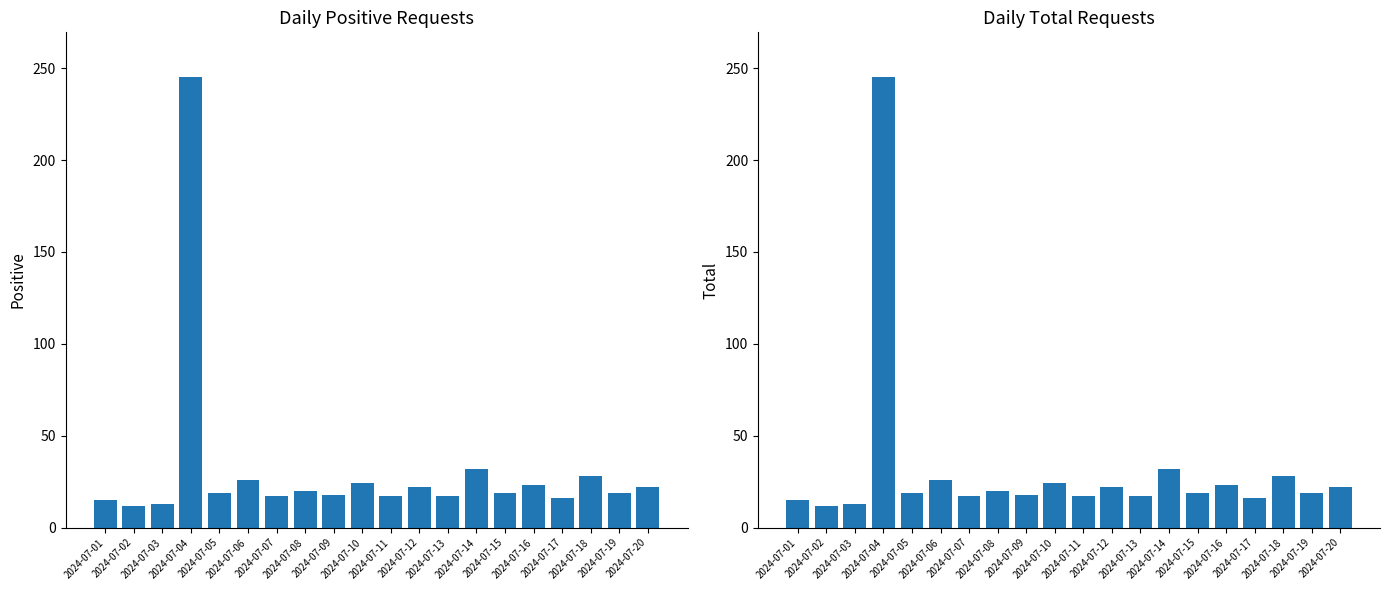

List the labels in order of Total value, largest first.

2024-07-04, 2024-07-14, 2024-07-18, 2024-07-06, 2024-07-10, 2024-07-16, 2024-07-12, 2024-07-20, 2024-07-08, 2024-07-05, 2024-07-15, 2024-07-19, 2024-07-09, 2024-07-07, 2024-07-11, 2024-07-13, 2024-07-17, 2024-07-01, 2024-07-03, 2024-07-02